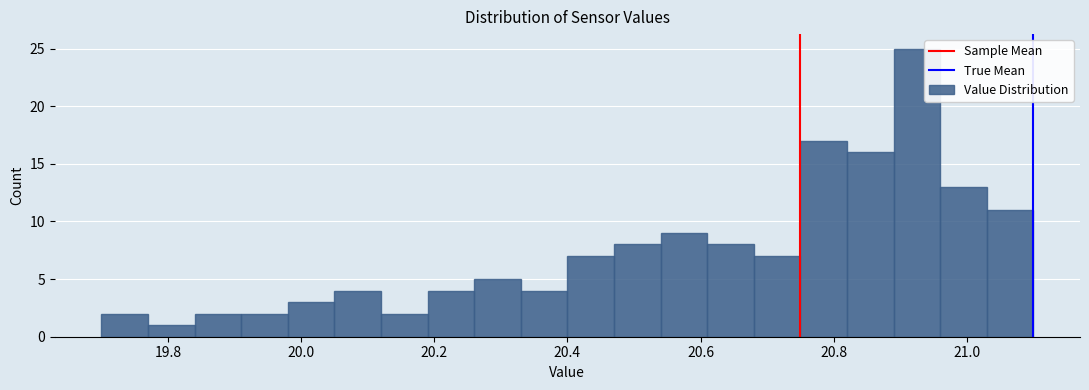

Around what value on the x-axis is the tallest bar? Give the approximate position of its centre, as read against the axis.

20.92